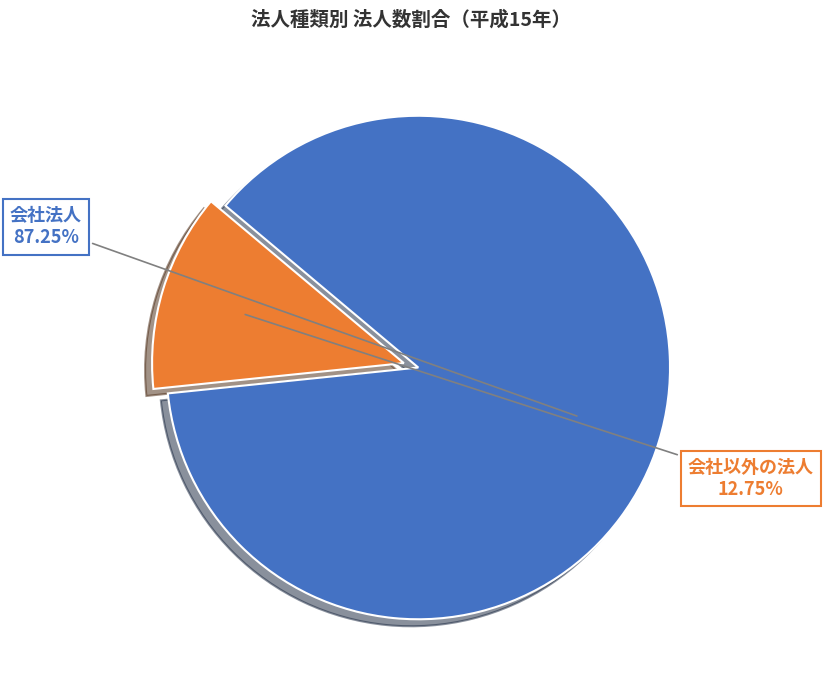

Count the number of slices in the pie.

2